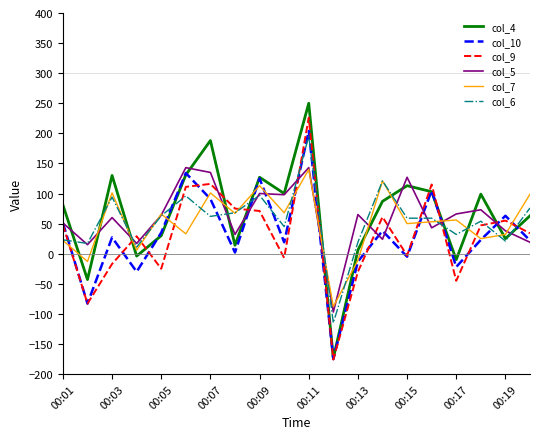

Which series has the largest range (max minus min)?

col_4